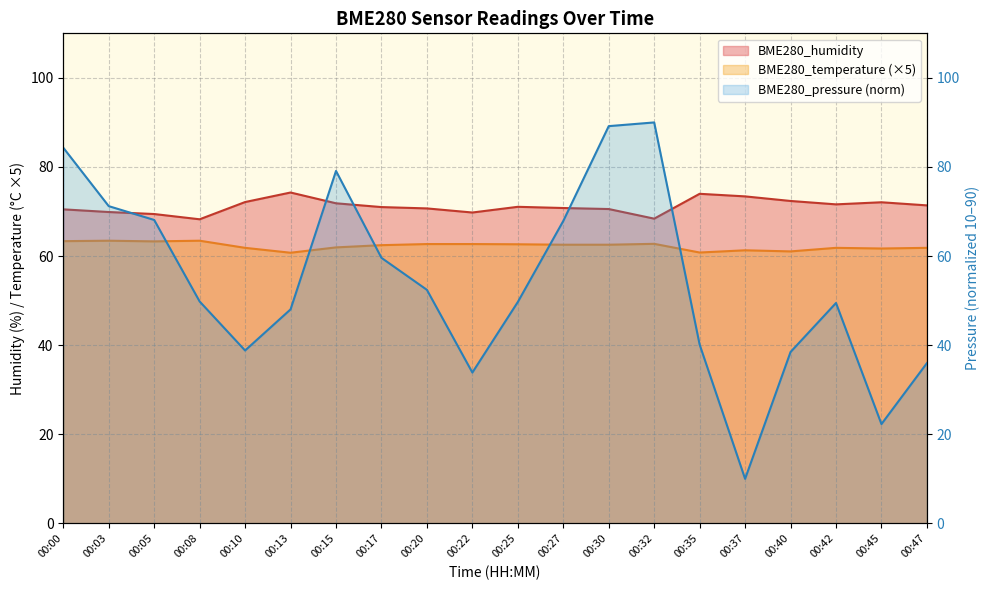

At 00:15, list the series in order from largest to smallest.

BME280_pressure, BME280_humidity, BME280_temperature